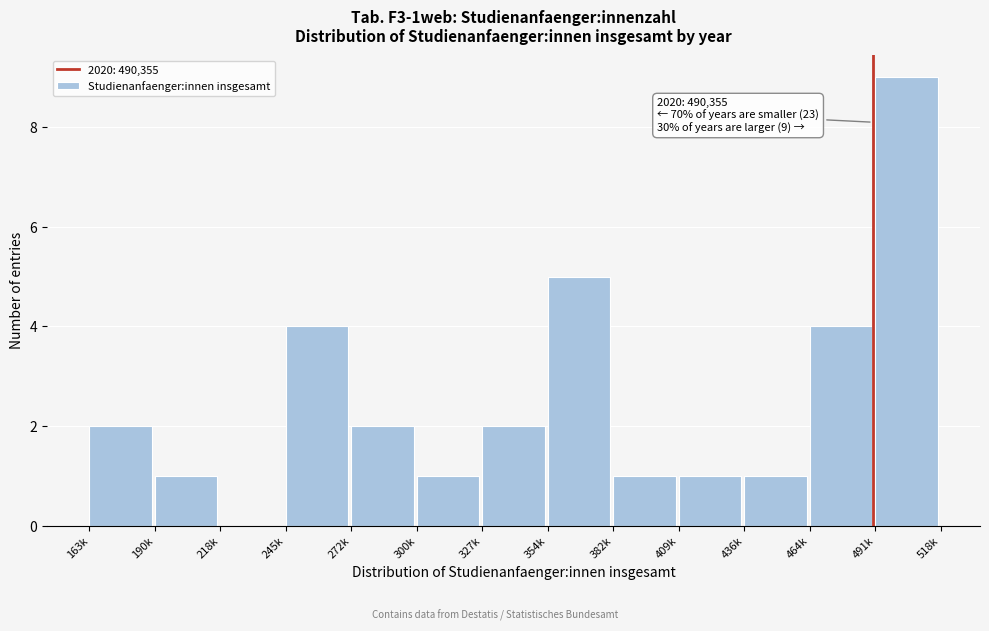

Reading right to left, extract all data points from this chart.

491k=9	464k=4	436k=1	409k=1	382k=1	354k=5	327k=2	300k=1	272k=2	245k=4	218k=0	190k=1	163k=2